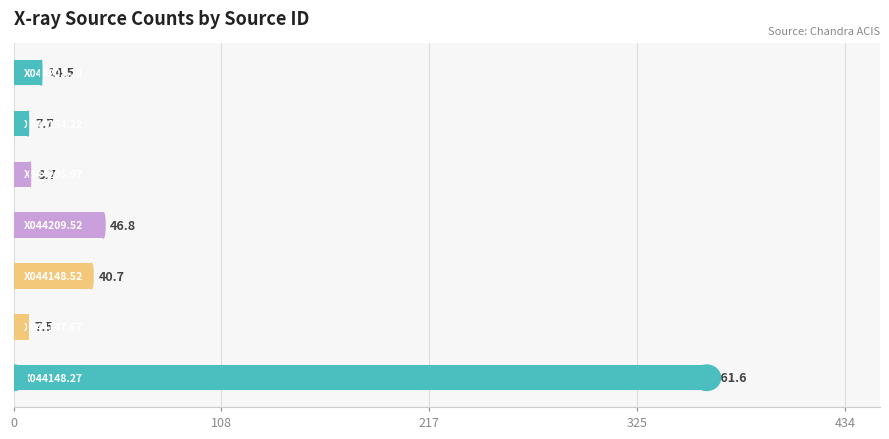

What is the greatest value displayed?

361.6